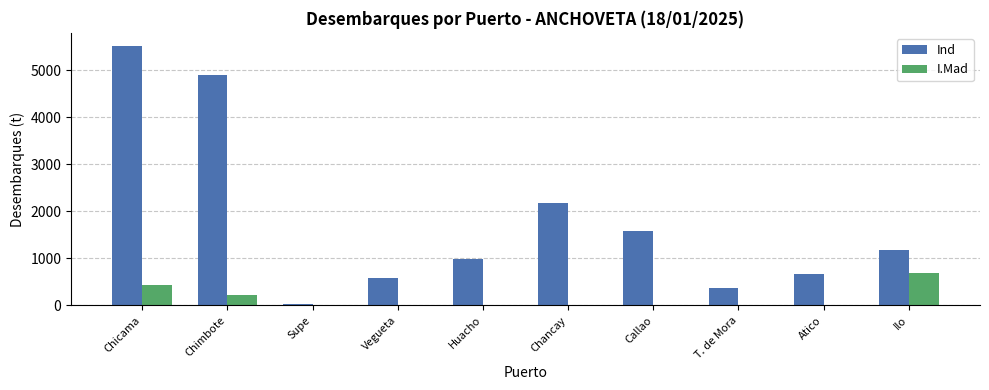

The Ind series shows 2991.3 at Chancay. True or false?

False